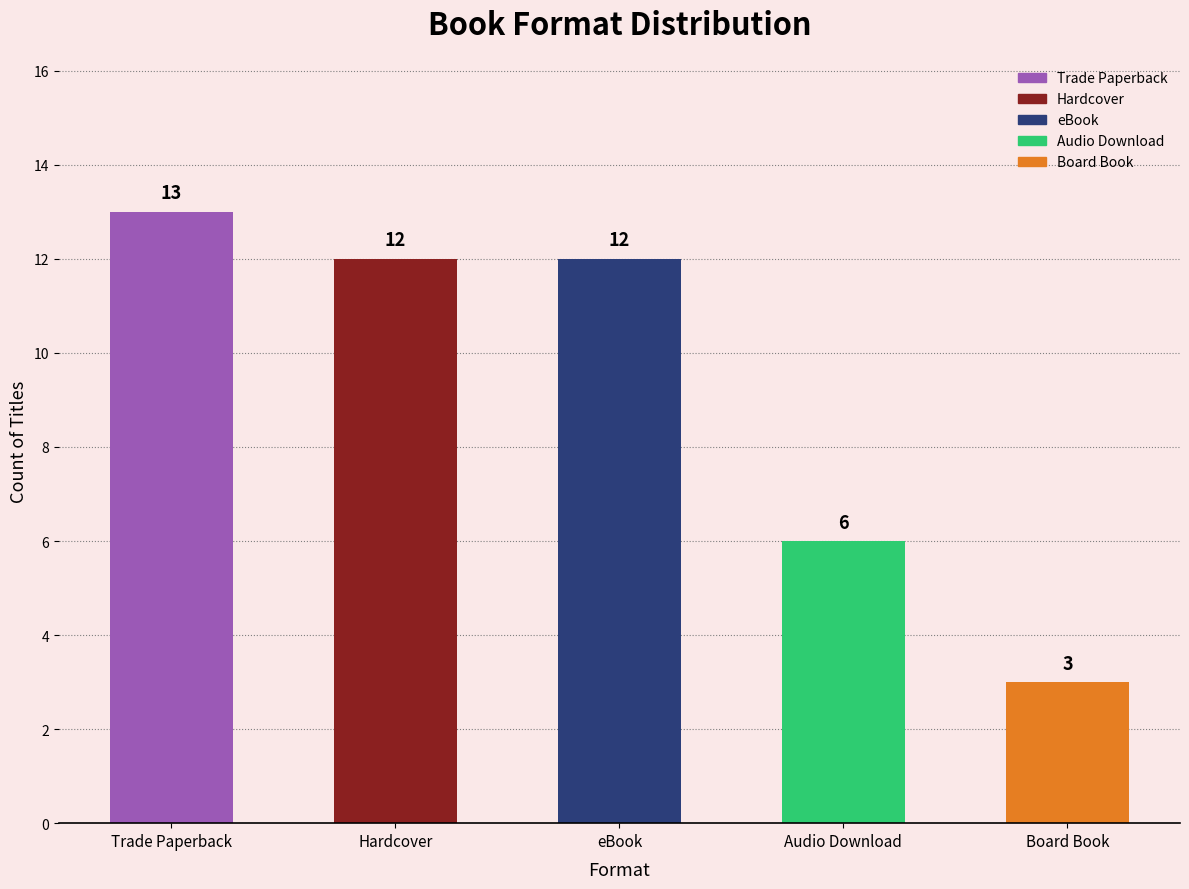

Which has a higher value, Board Book or eBook?

eBook